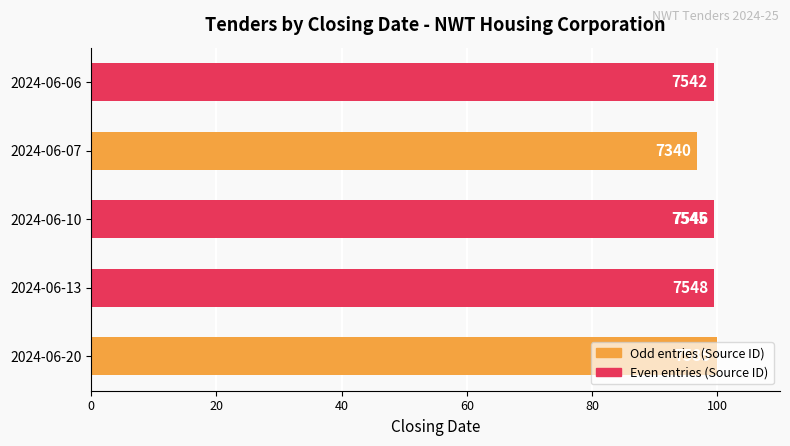

What is the sum of the values at 2024-06-07 and 2024-06-20?

196.8